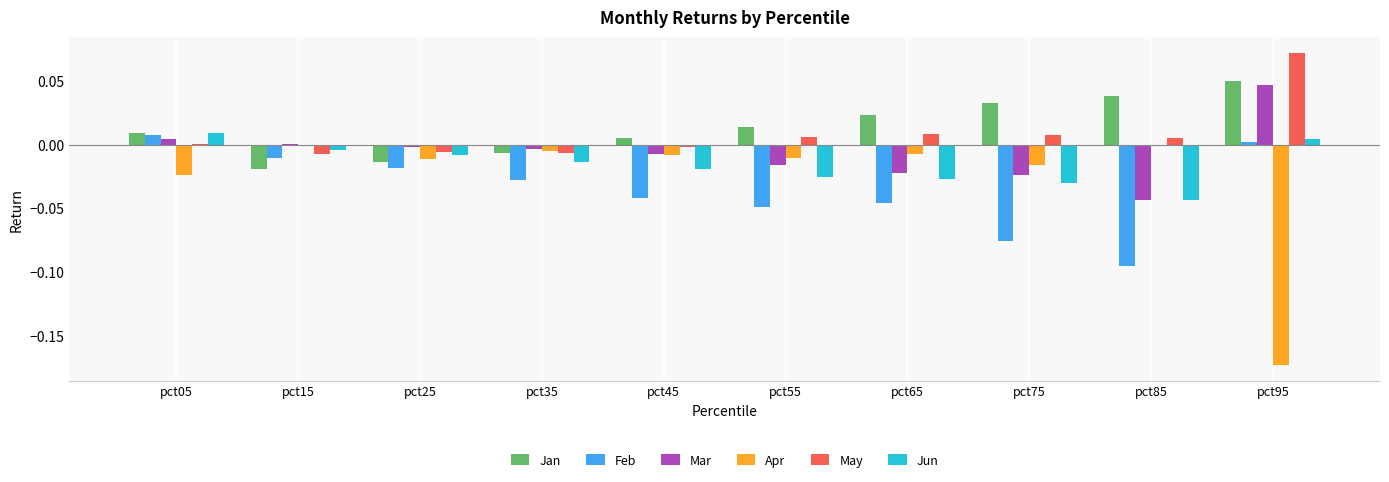

Is the value of Feb at pct85 greater than the value of Jun at pct55?

No